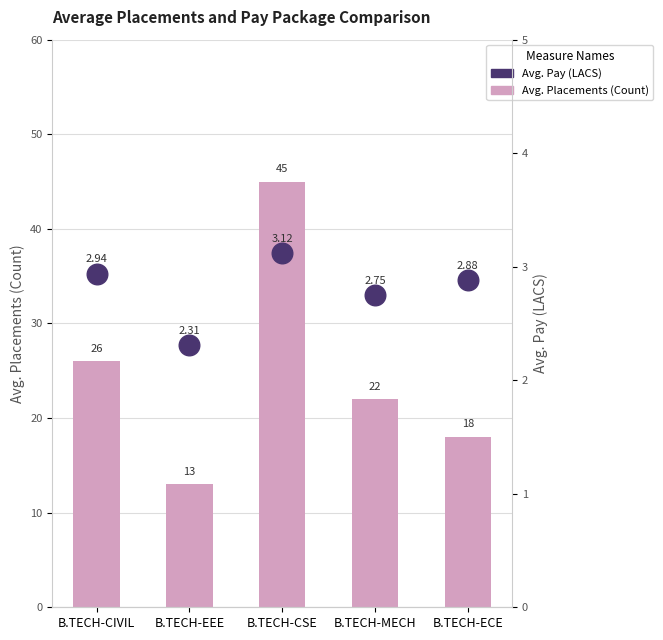

Which series has the largest Y range (max minus min)?

Avg. Placements (Count)